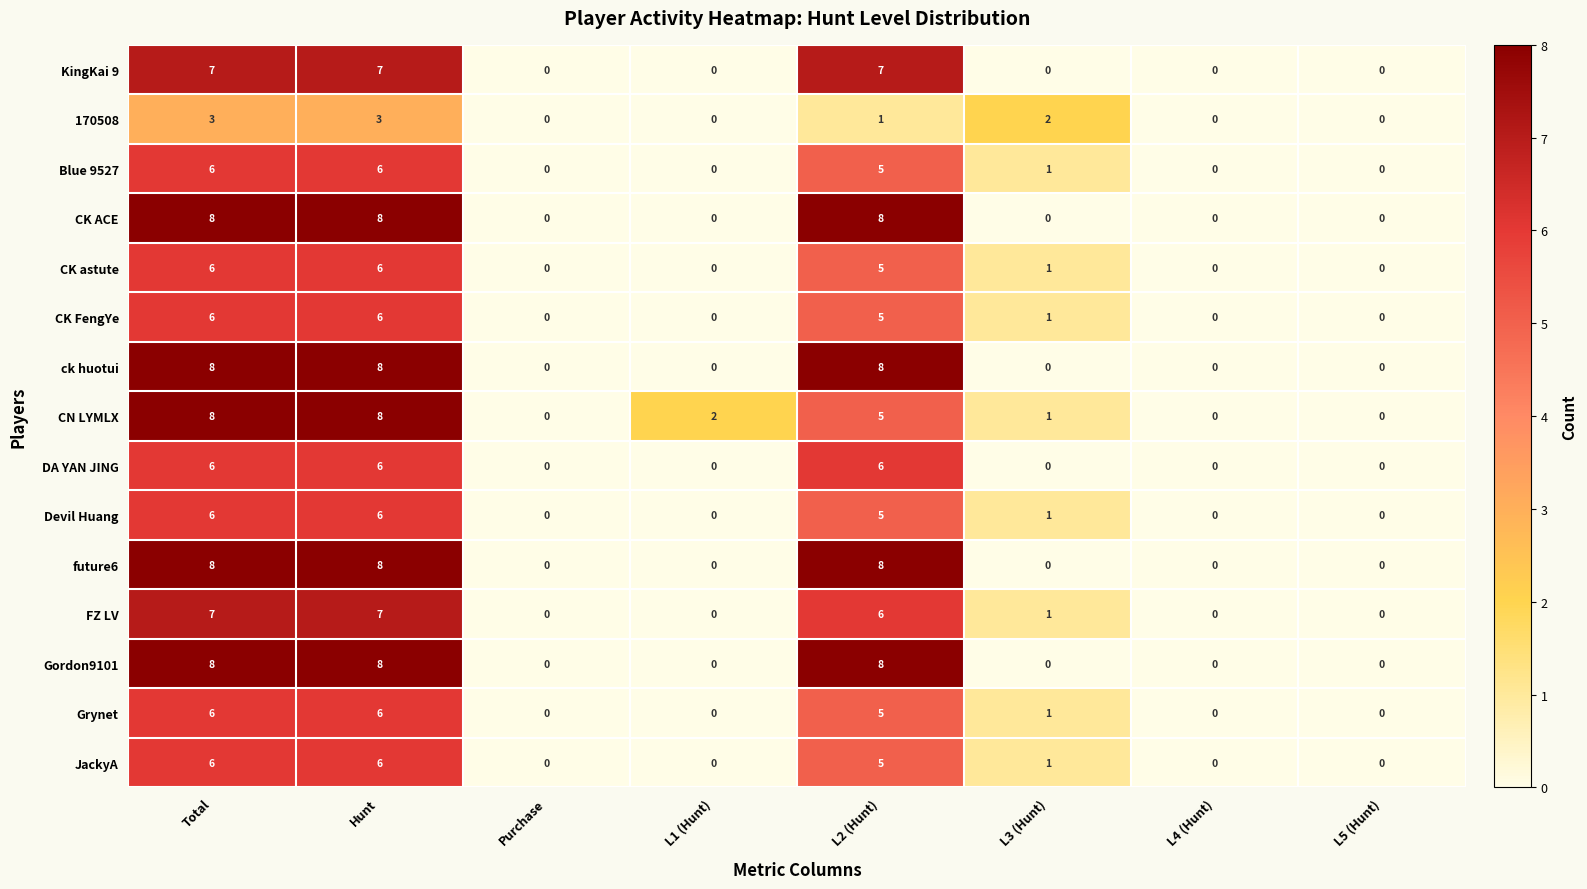

What is the difference between the highest and lowest values at L2 (Hunt)?

7